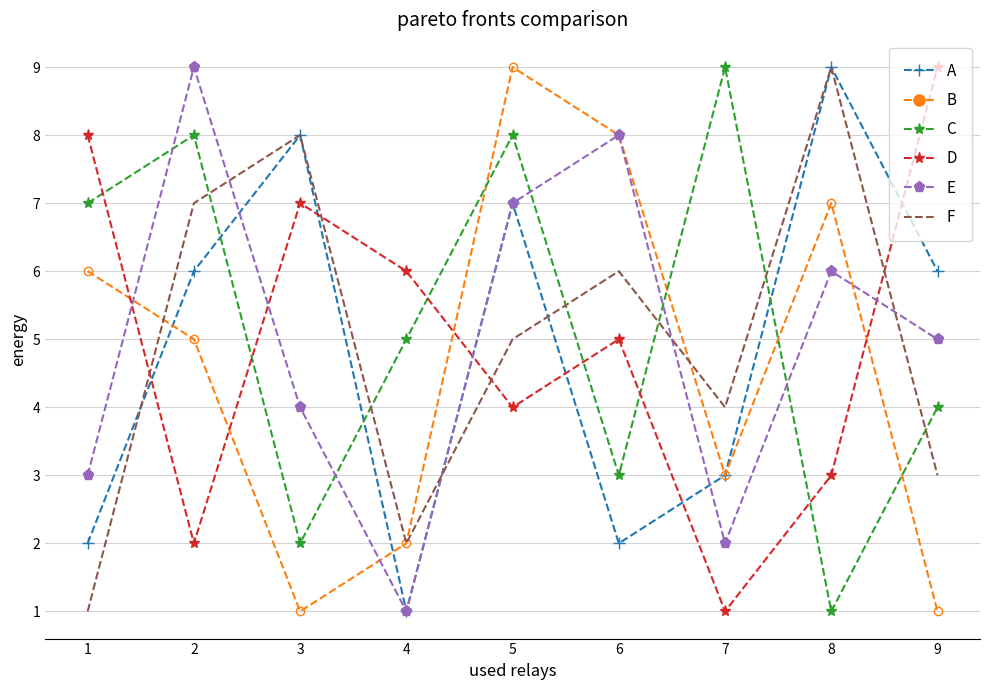

True or false: F and A cross at least once.

True